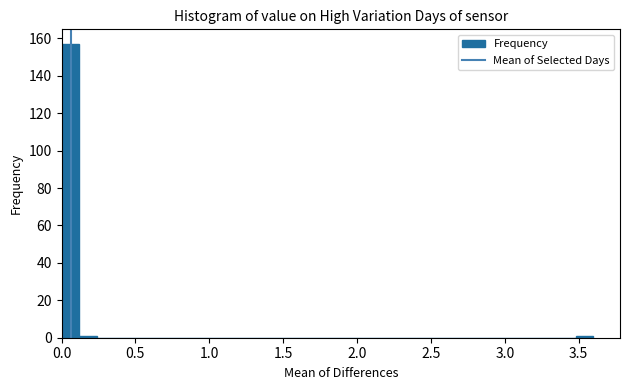

Read against the x-axis, roughly where is the centre of the tallest bar?

0.05